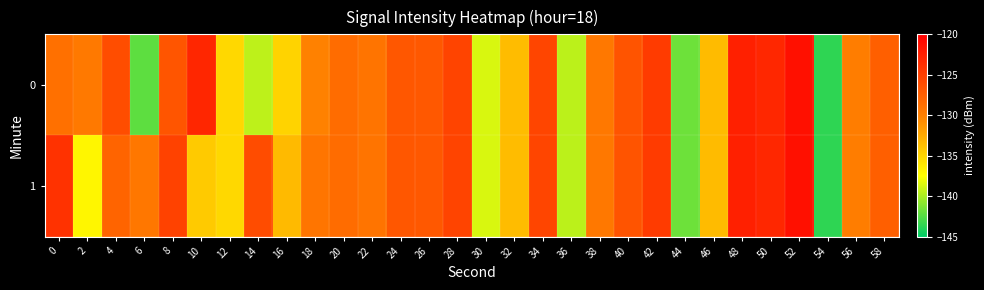

Rank the series by their average value, from highest to lowest.

1, 0